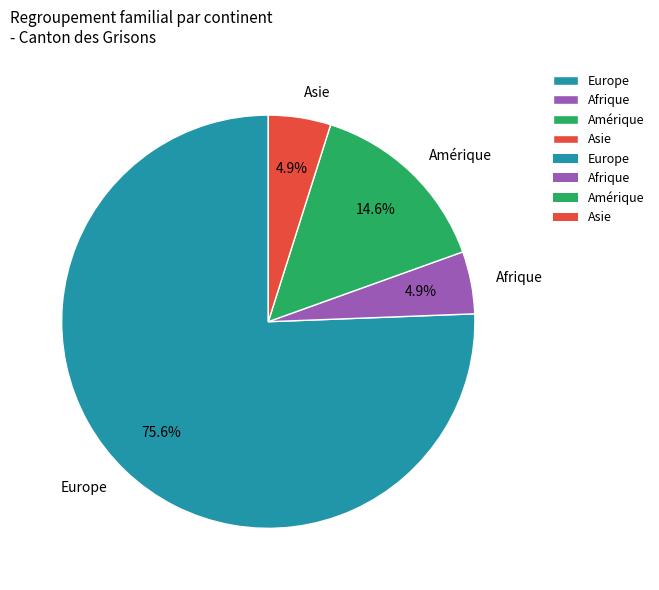

To the nearest percent, what is the combined percentage of Amérique and Asie?

20%